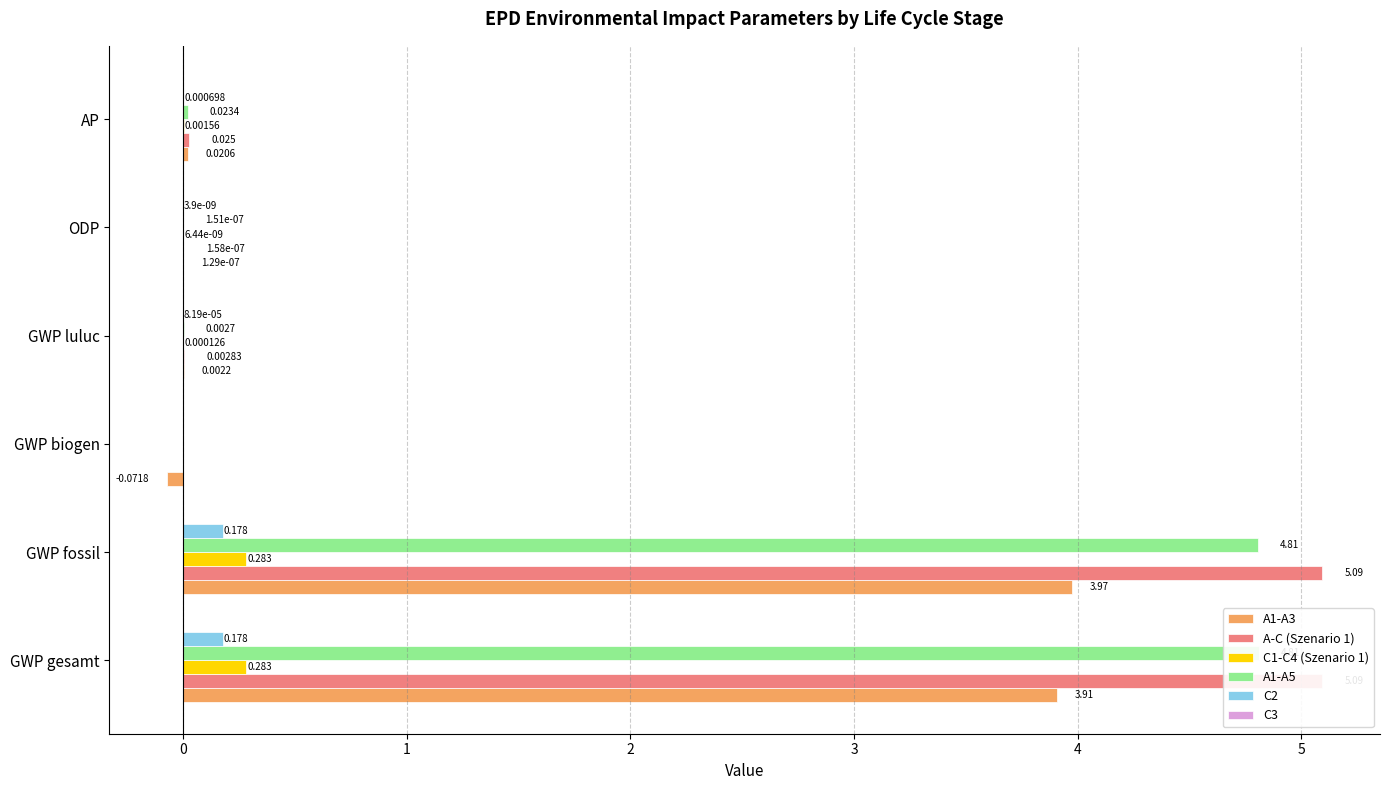

What is the difference between the maximum and minimum values in the A1-A3 series?

4.0